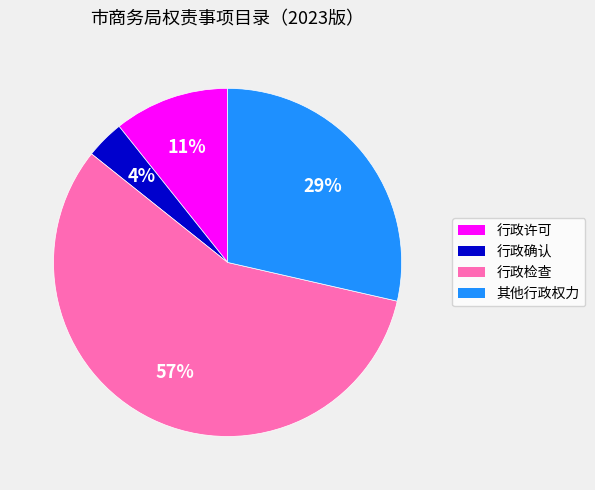

Which category has the smallest portion of the pie?

行政确认